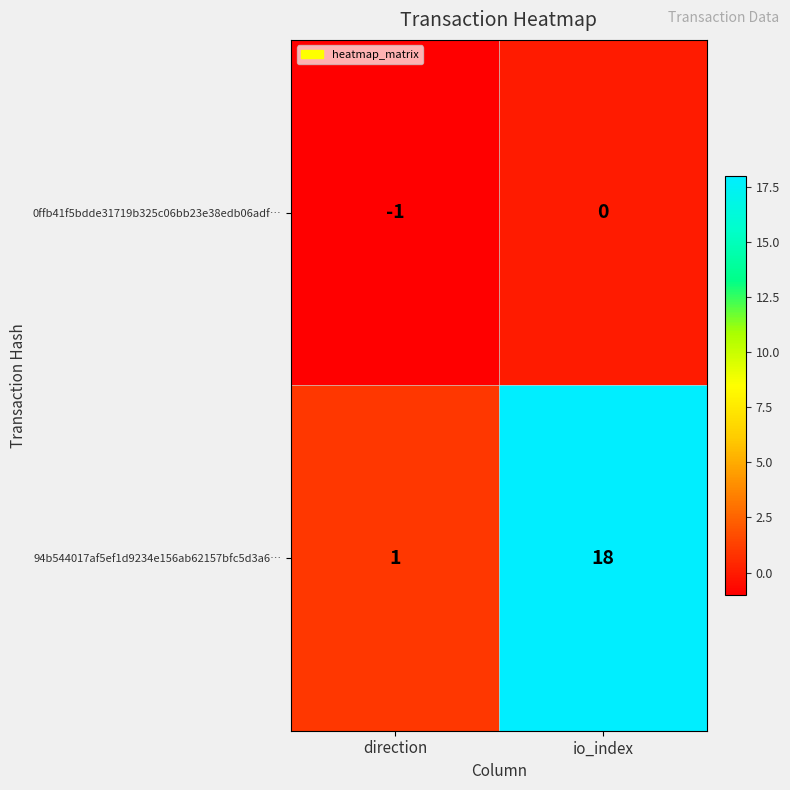

Reading left to right, transcribe all the data shown in this chart.

0ffb41f5bdde31719b325c06bb23e38edb06adf…: -1	0
94b544017af5ef1d9234e156ab62157bfc5d3a6…: 1	18